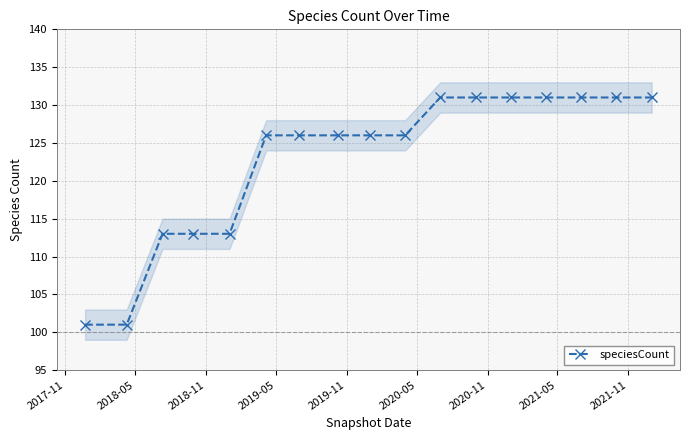

What is the approximate value at 2018-05?

101